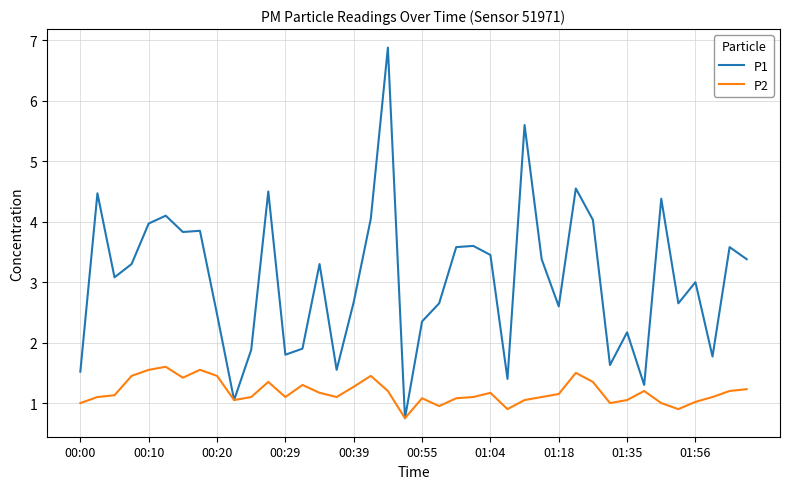

Which series has the widest spread of values?

P1